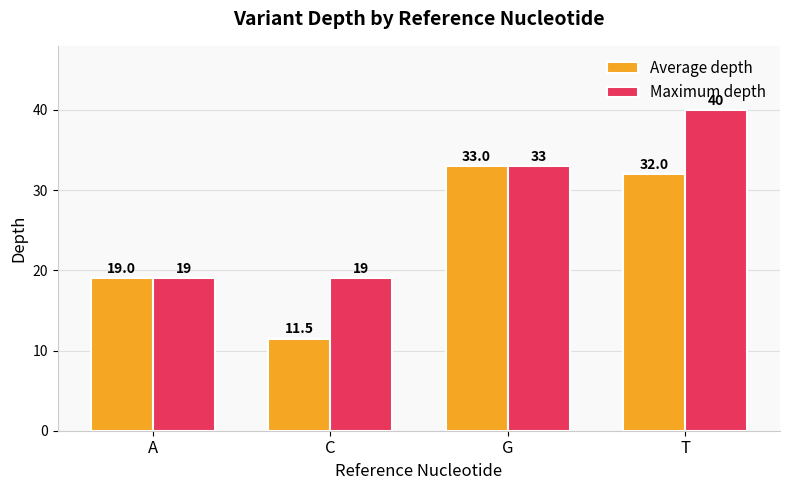

What is the approximate value of Average depth at C?

11.5